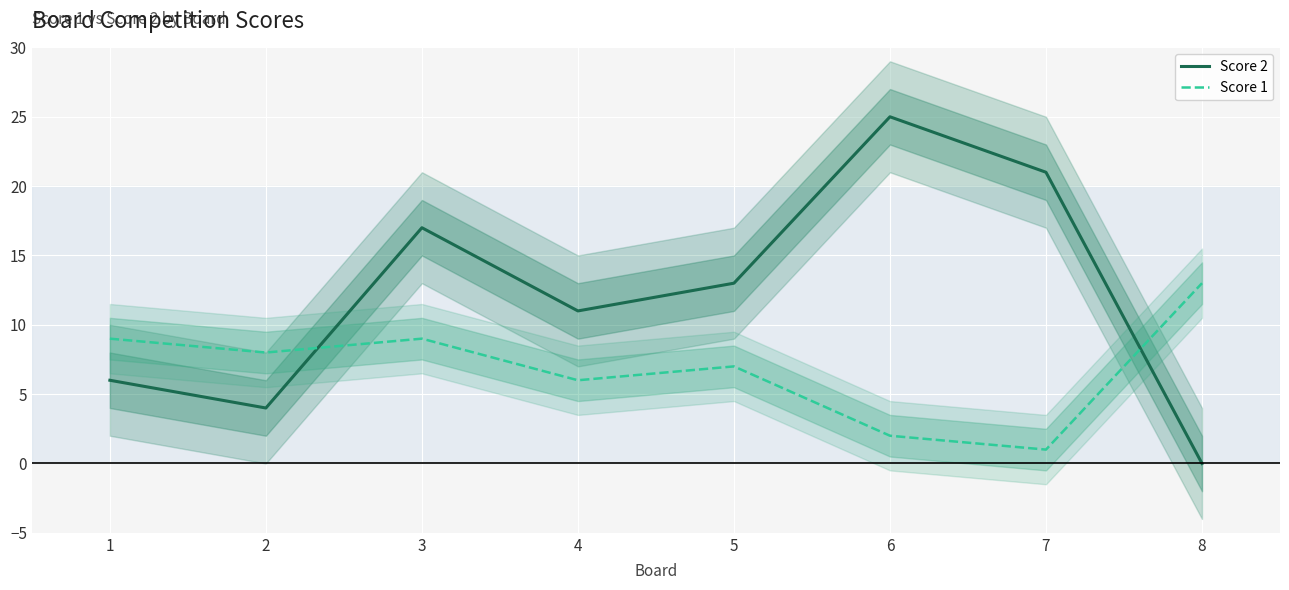

How many lines are shown in the chart?

2